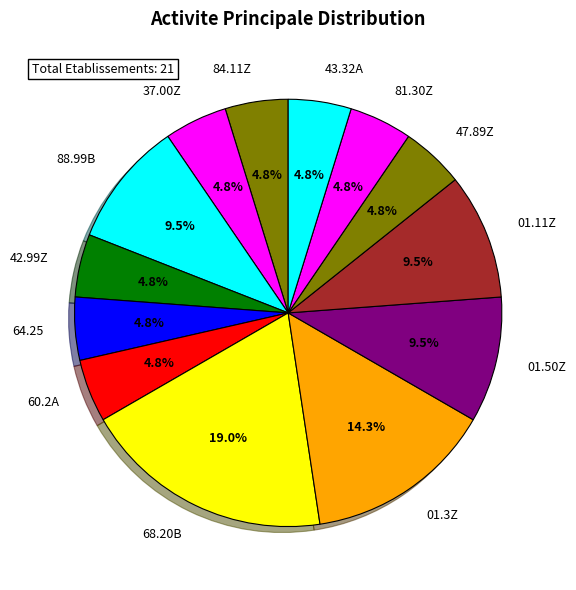

To the nearest percent, what is the average slice percentage?

8%